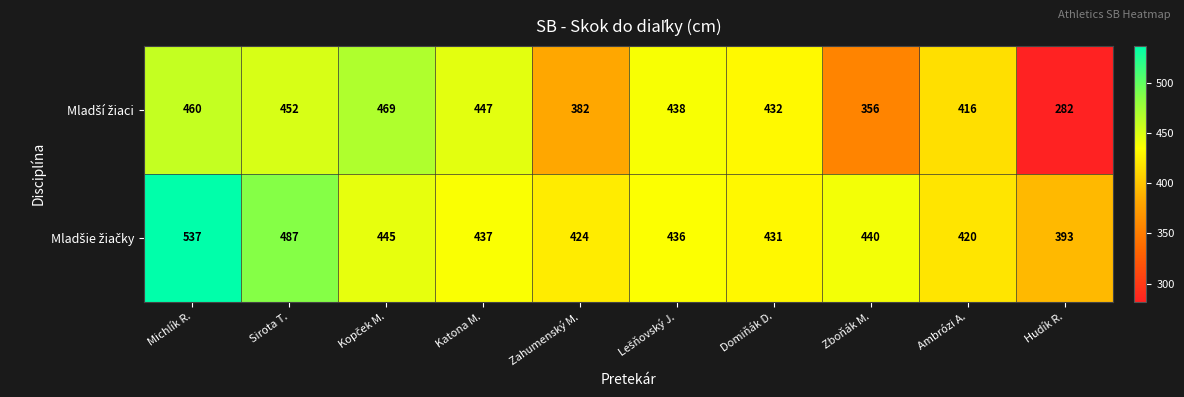

Which category has the lowest value across all series?

Hudík R.